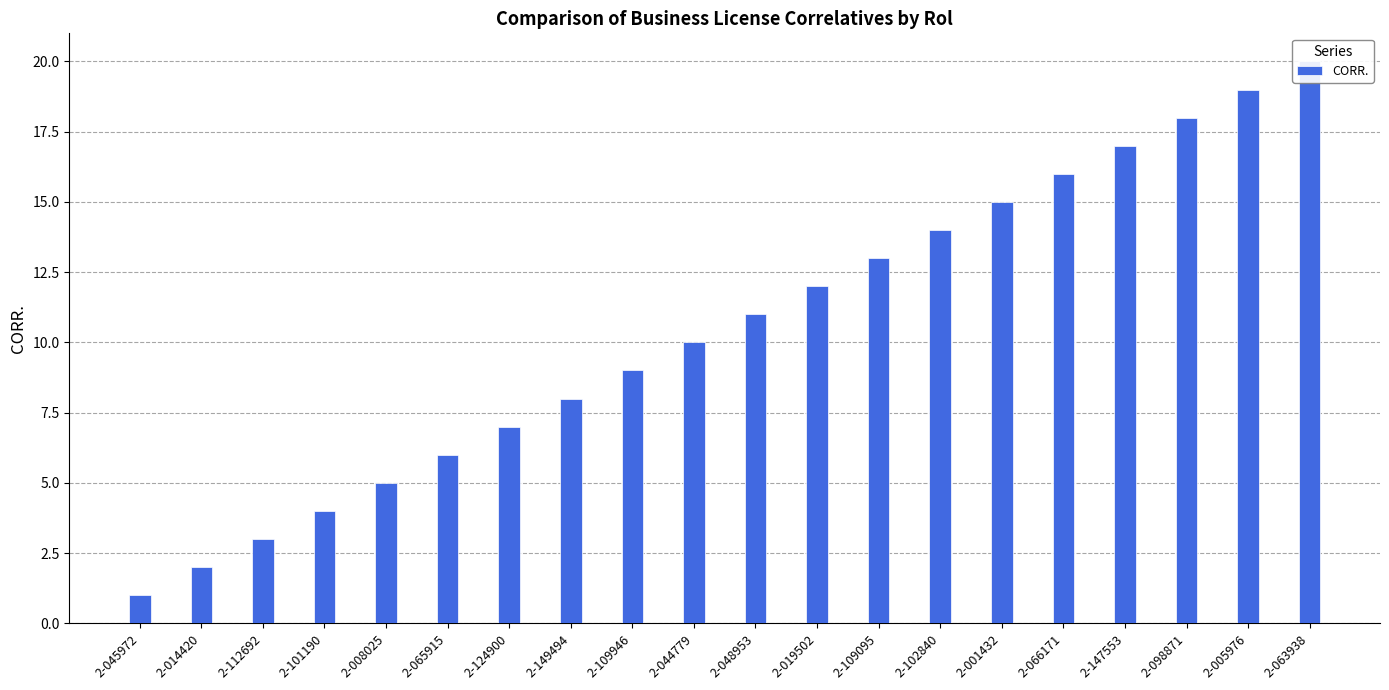

Count the number of data series in this chart.

1